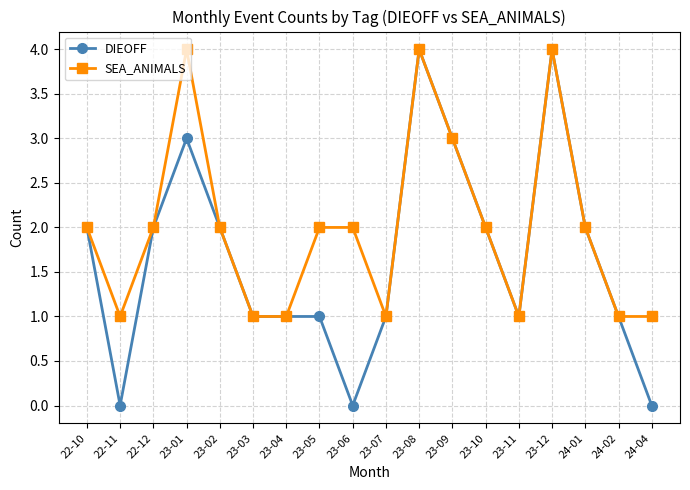

How many lines are shown in the chart?

2